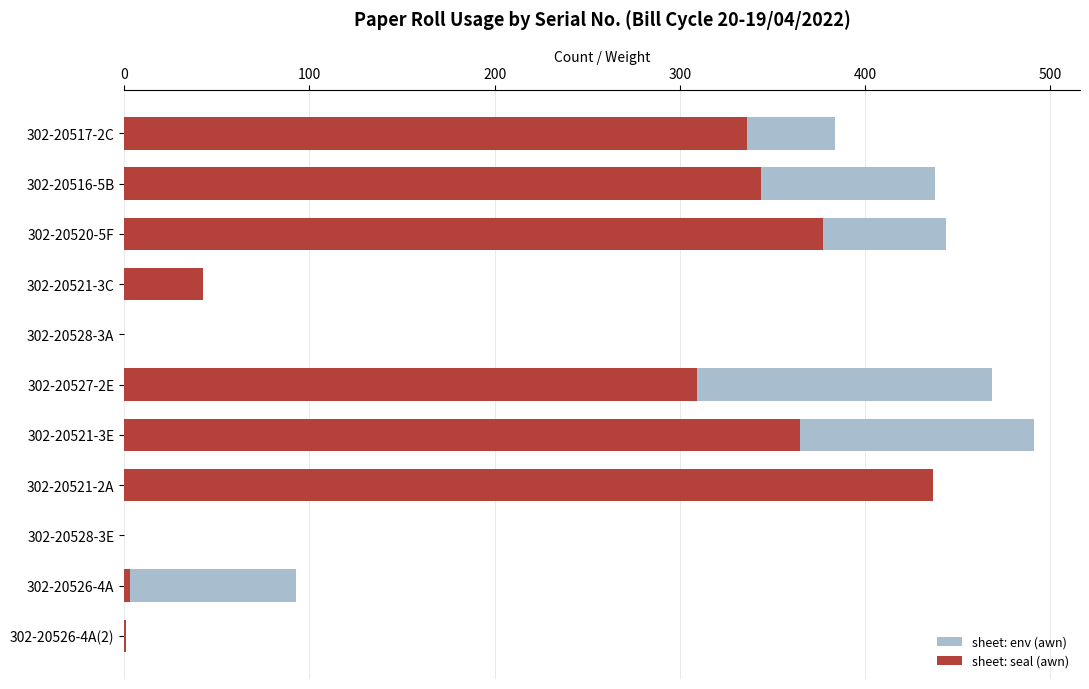

True or false: sheet: env (awn) has a value of 82.6 at 302-20517-2C.

False